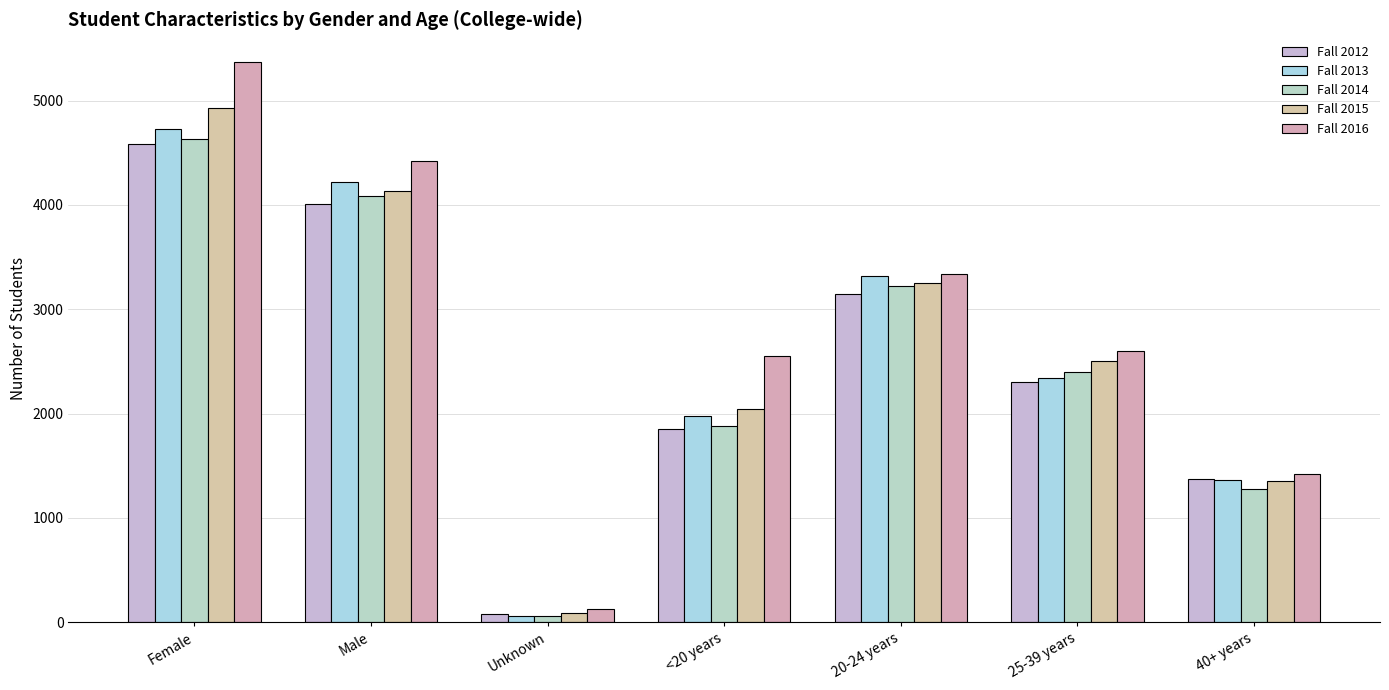

What is the label of the 4th bar from the right?

<20 years